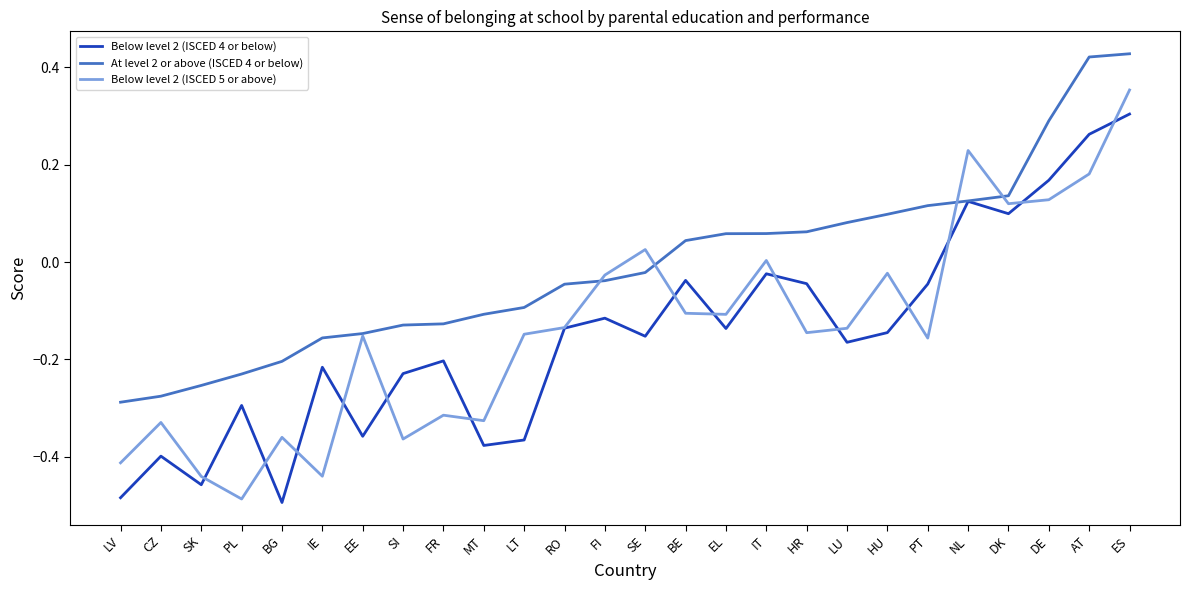

At which category is the sum across all series the highest?

ES